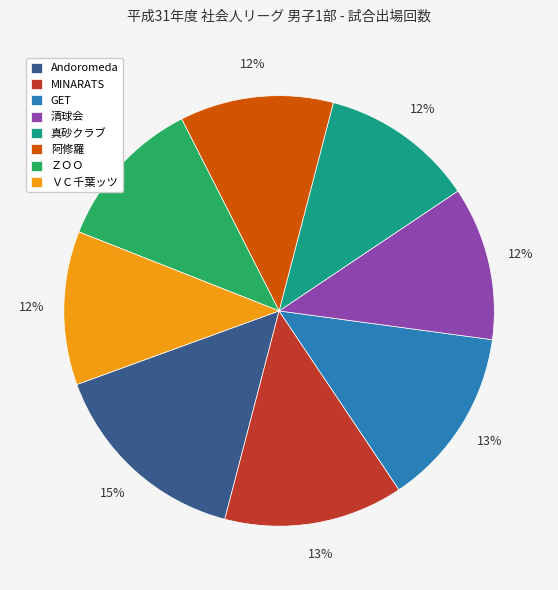

To the nearest percent, what percentage of the pie is Andoromeda?

15%